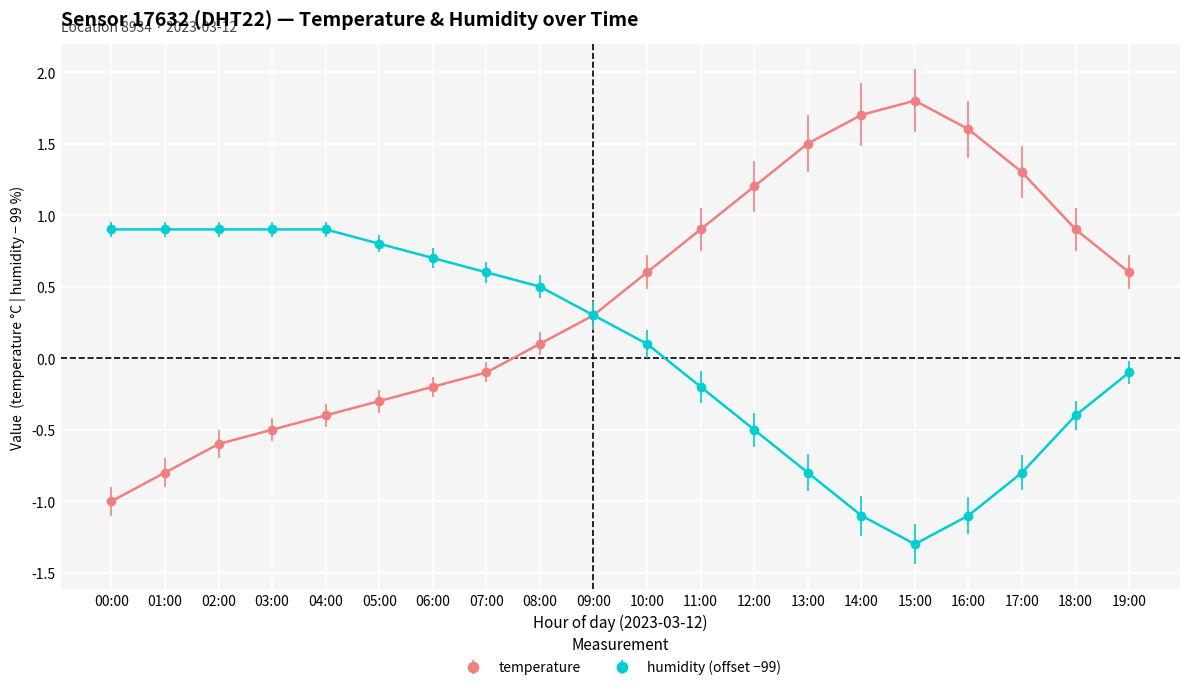

What position from the left is 03:00?

4